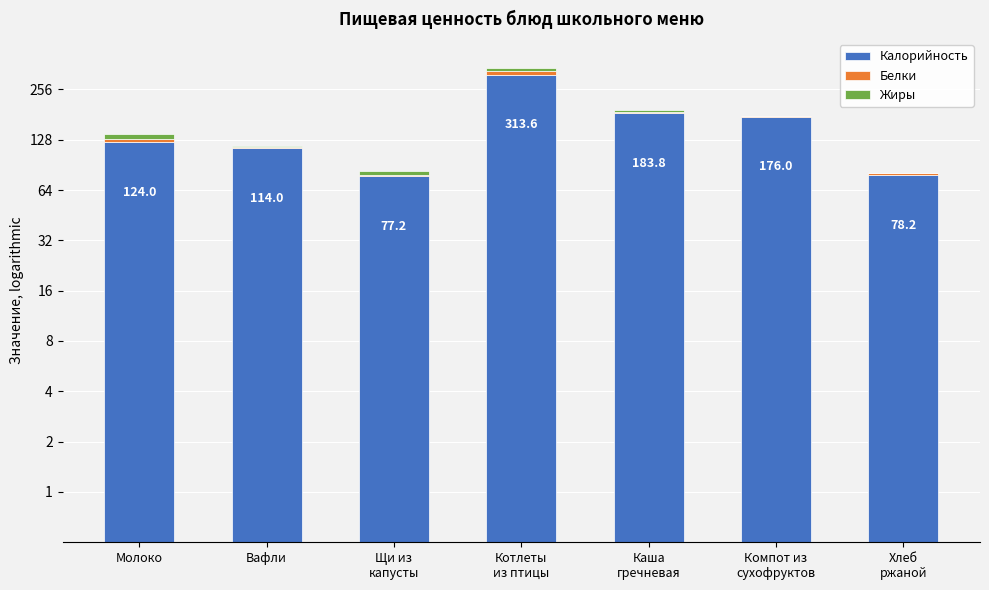

Does the chart contain any negative values?

No